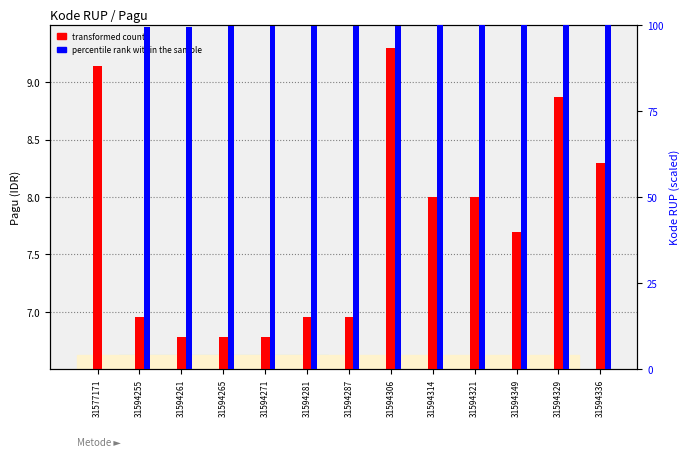

What is the greatest value displayed?

100.0